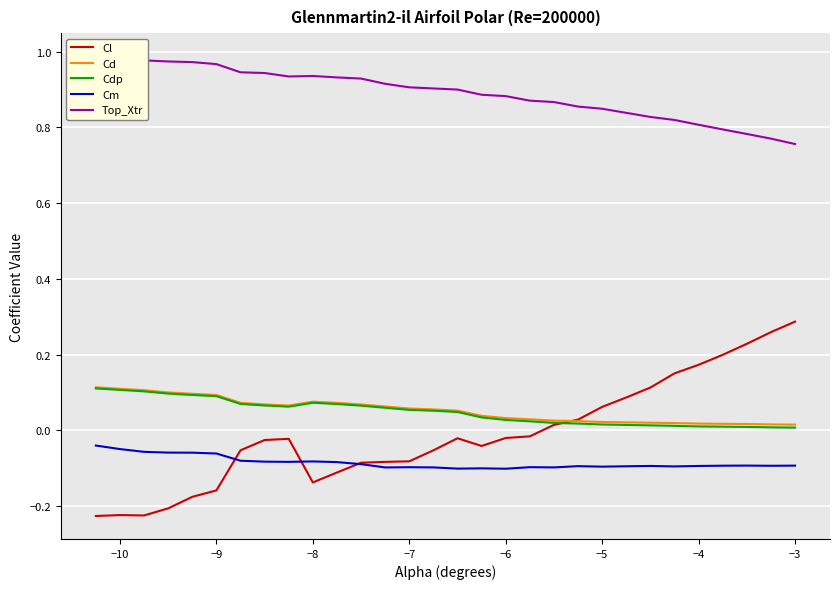

How many lines are shown in the chart?

5